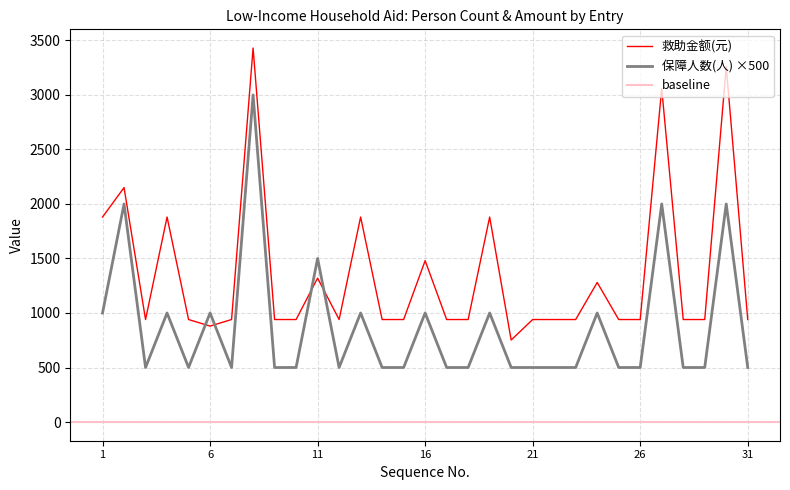

The value of 保障人数(人) at 27 is 3513. True or false?

False